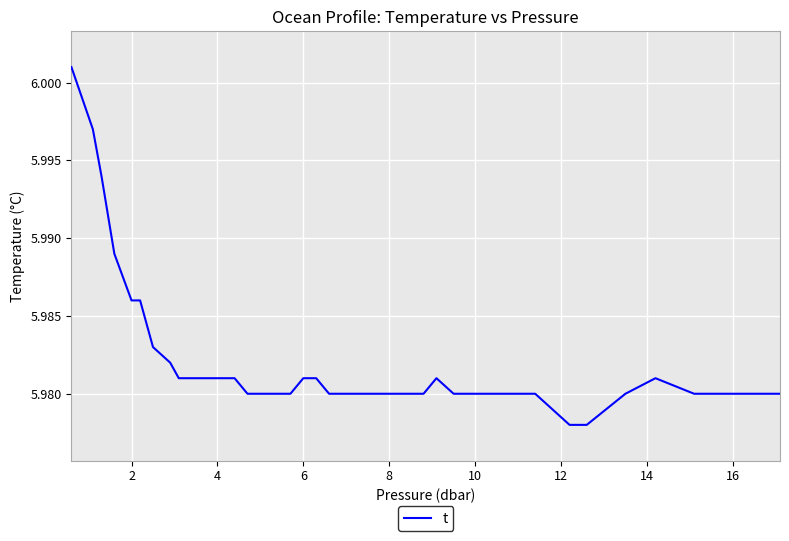

What is the maximum value shown in the chart?

6.0